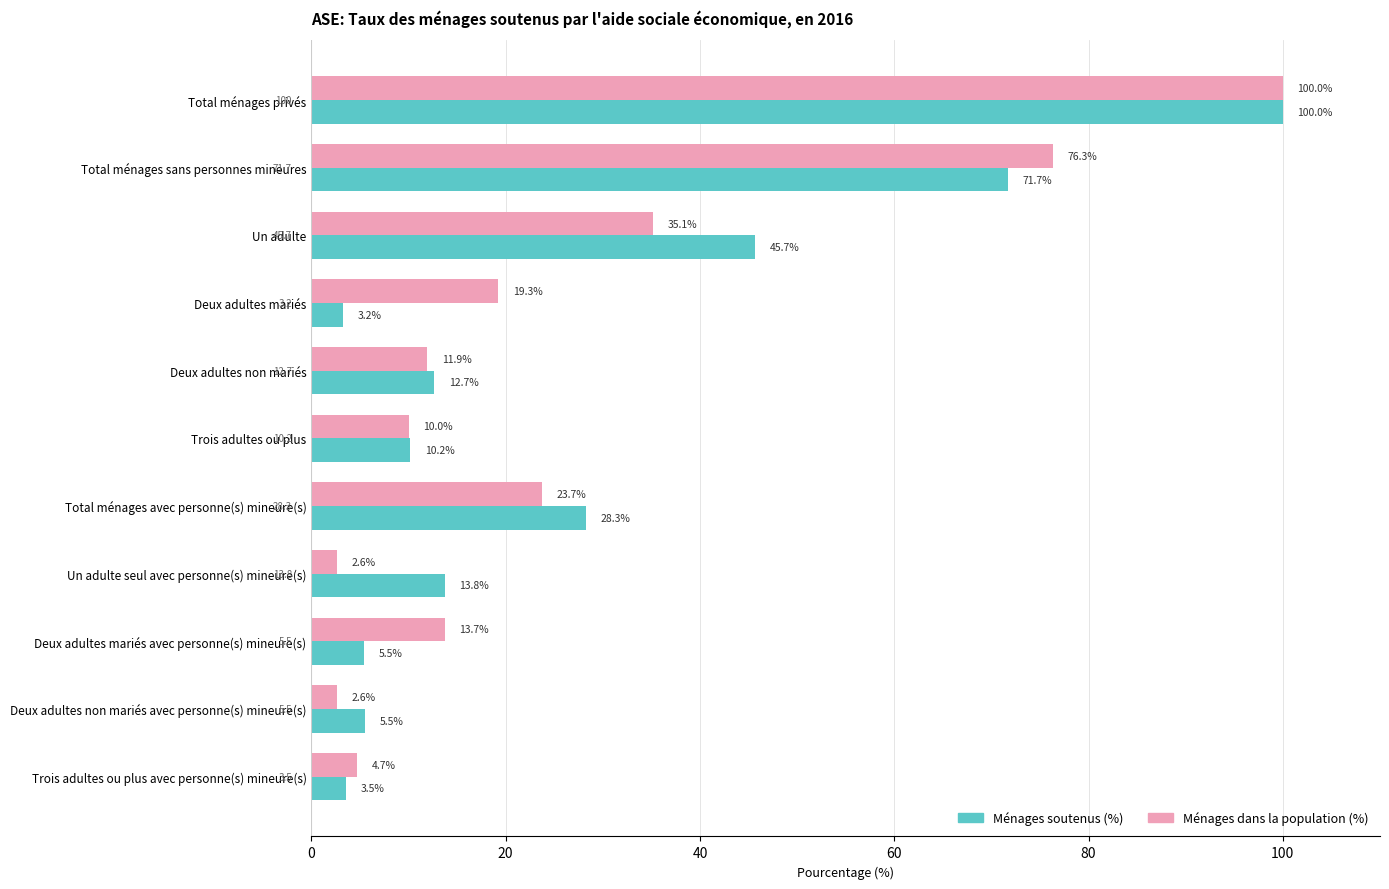

Which series changed the most between Total ménages avec personne(s) mineure(s) and Deux adultes mariés avec personne(s) mineure(s)?

Ménages soutenus (%)